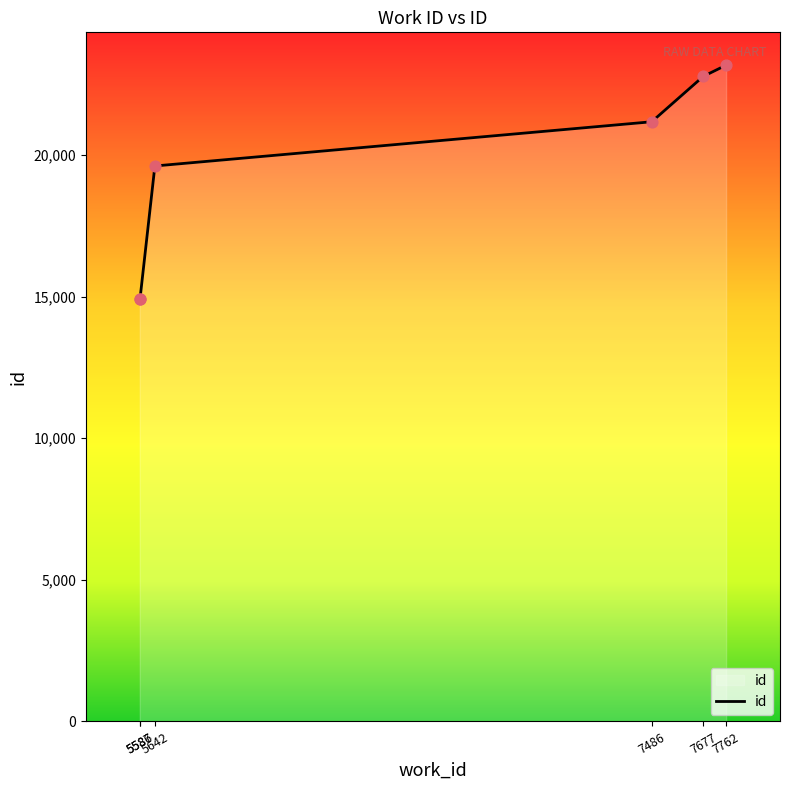

Between 7486 and 5586, which is larger?

7486